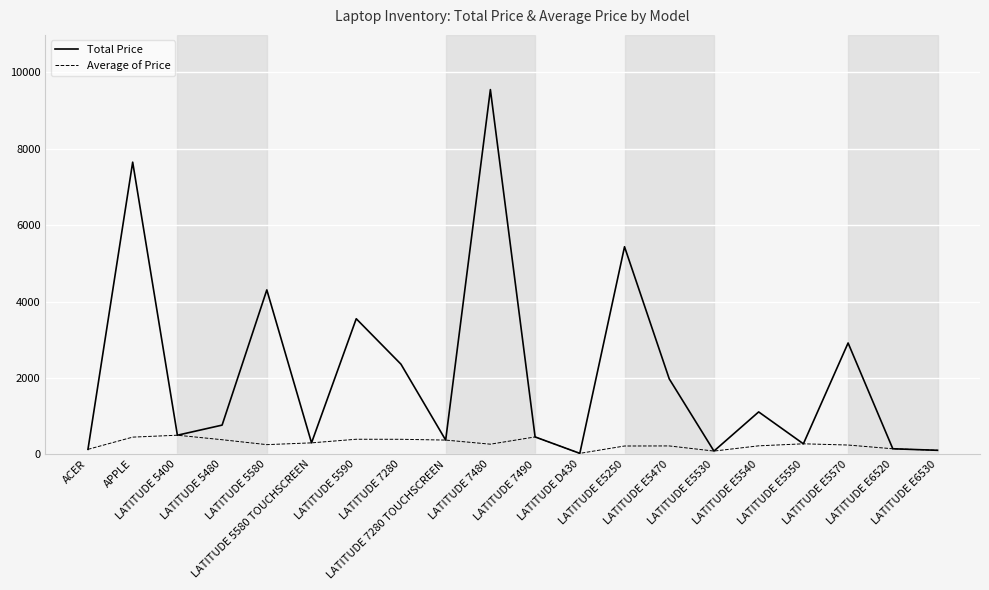

How many lines are shown in the chart?

2